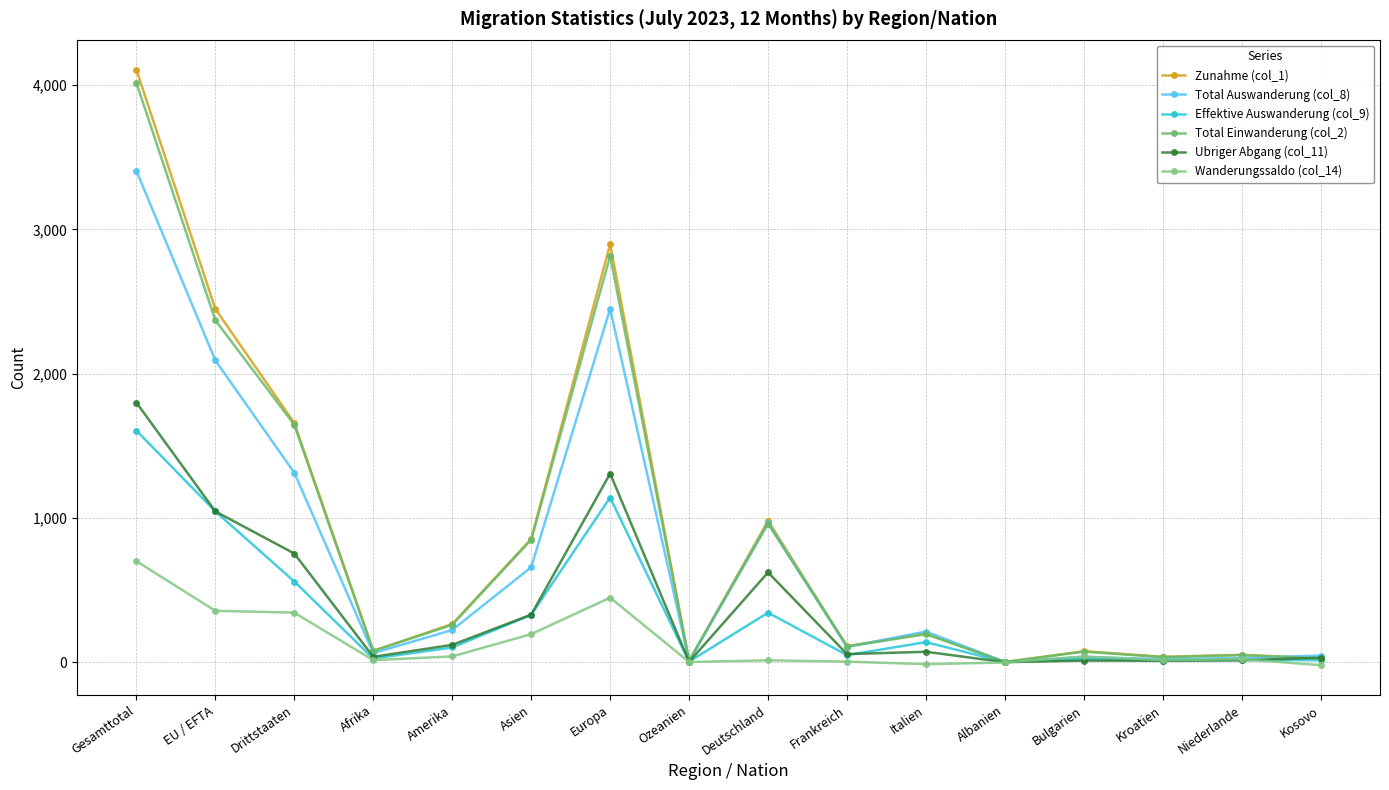

How many interior local valleys does the Wanderungssaldo (col_14) series have?

4